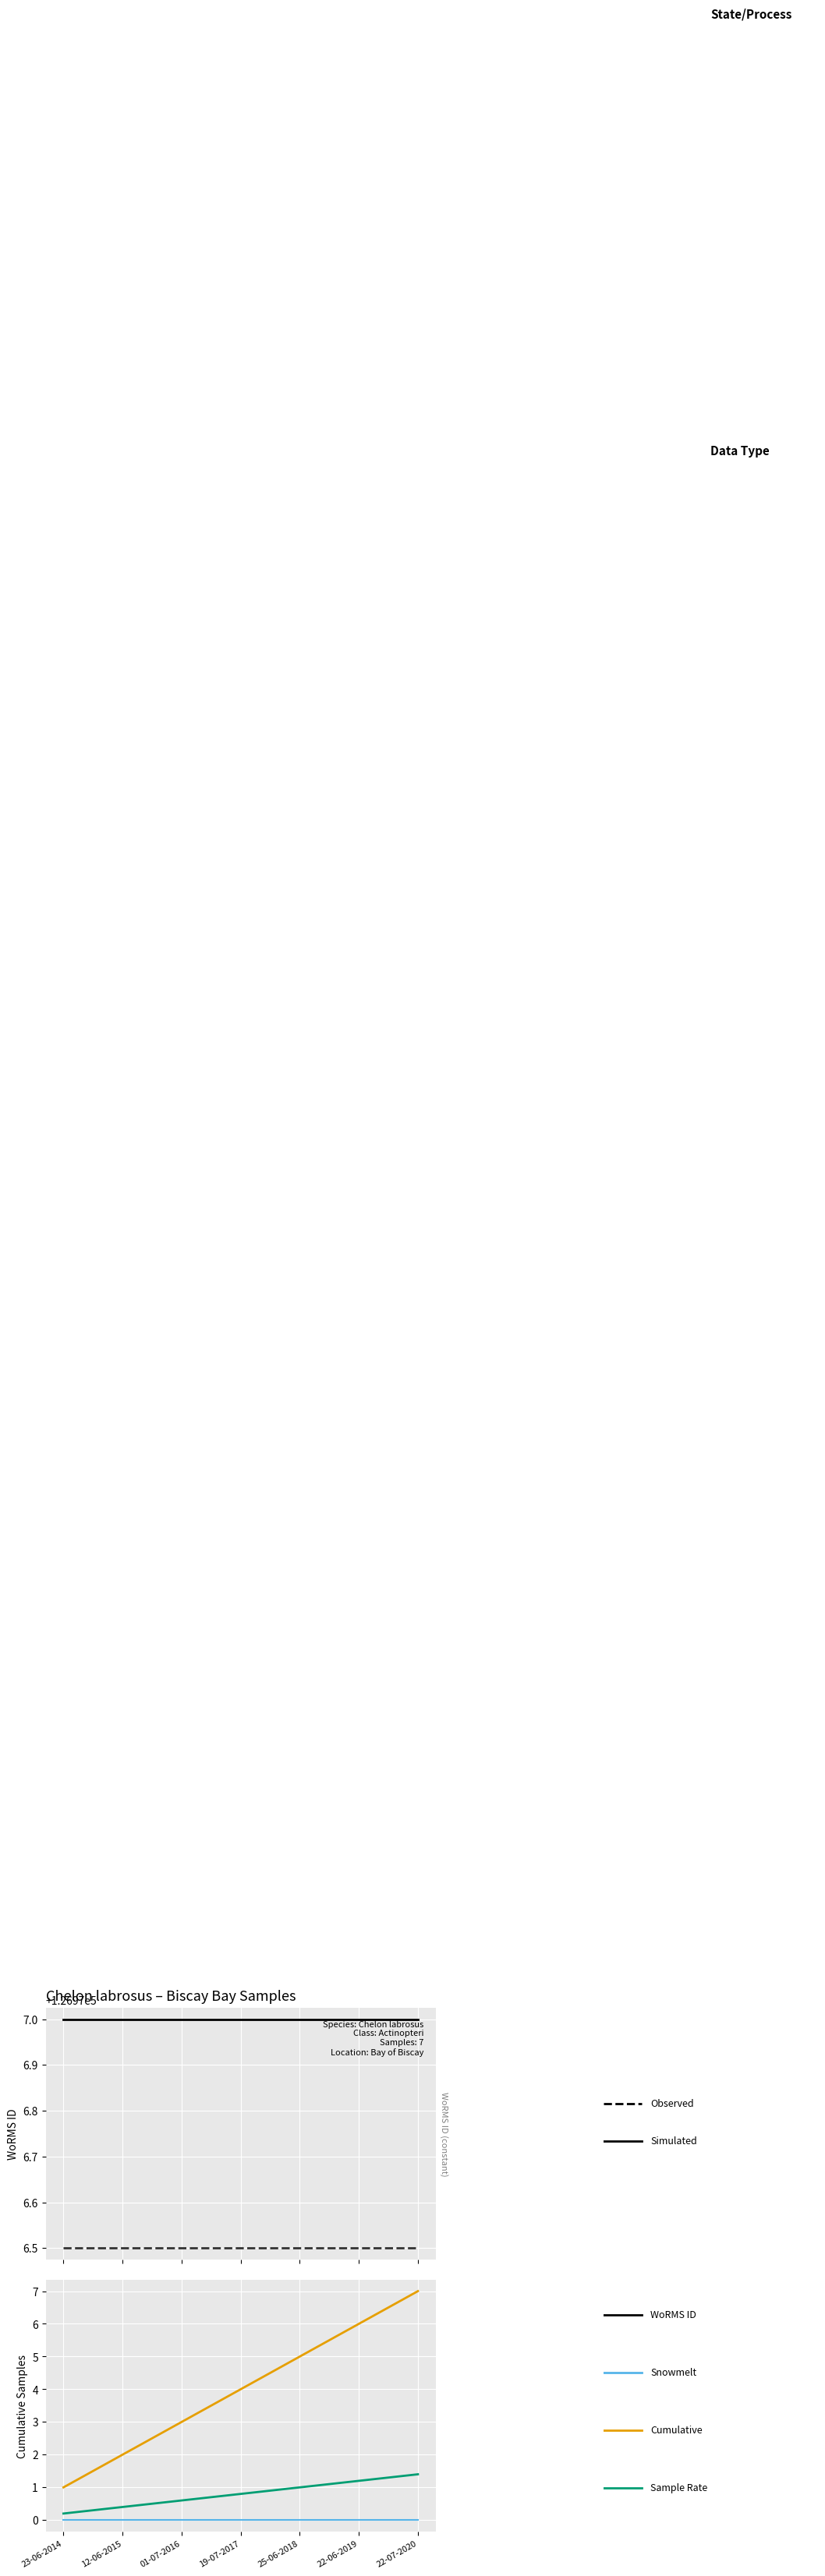

Which series has the largest total across all categories?

WoRMS ID (Simulated)